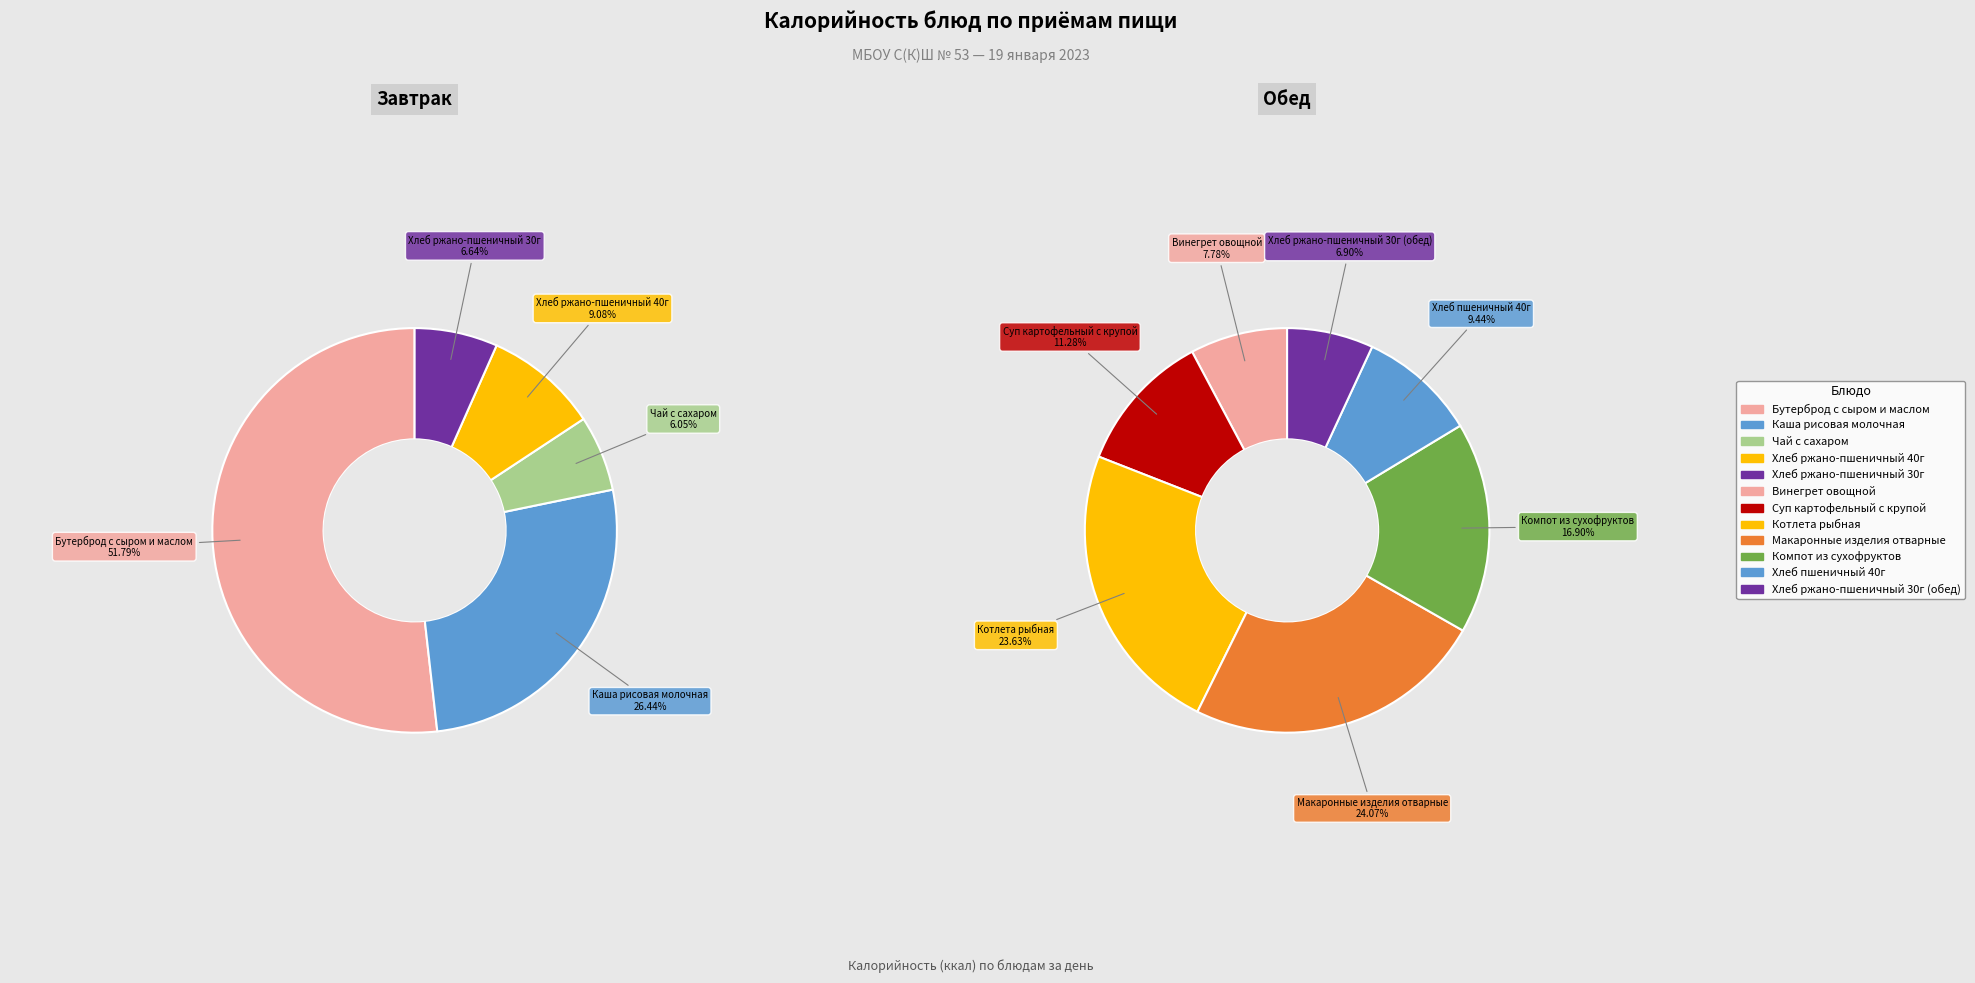

Rank the categories by value from lowest to highest.

Чай с сахаром, Хлеб ржано-пшеничный 30г, Хлеб ржано-пшеничный 30г (обед), Винегрет овощной, Хлеб ржано-пшеничный 40г, Хлеб пшеничный 40г, Суп картофельный с крупой, Компот из сухофруктов, Котлета рыбная, Макаронные изделия отварные, Каша рисовая молочная, Бутерброд с сыром и маслом